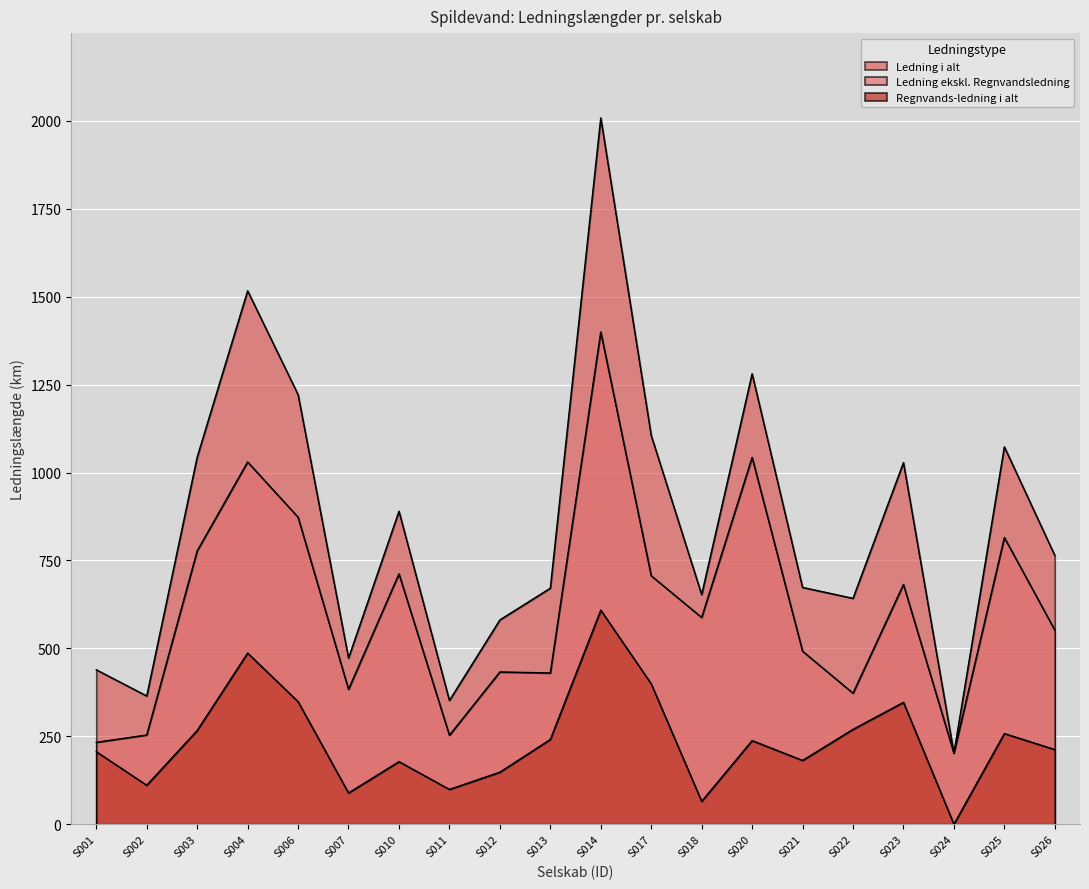

What is the difference between the maximum and minimum values in the Regnvands-ledning i alt series?

608.8